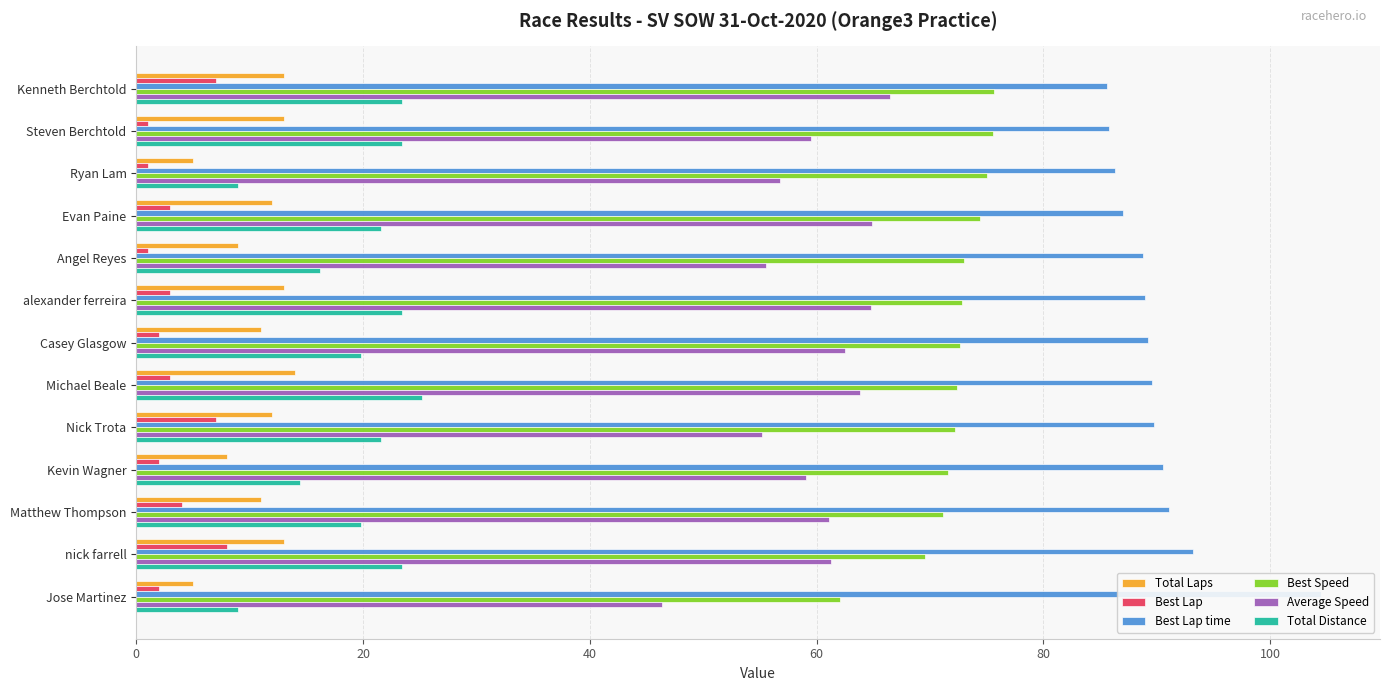

List the series in order of their peak value, highest first.

Best Lap time, Best Speed, Average Speed, Total Distance, Total Laps, Best Lap